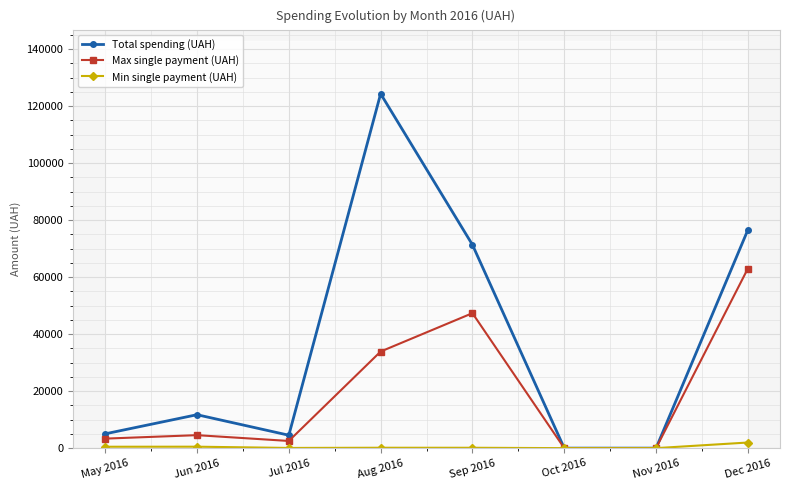

Which category has the lowest value in the Max single payment (UAH) series?

Oct 2016